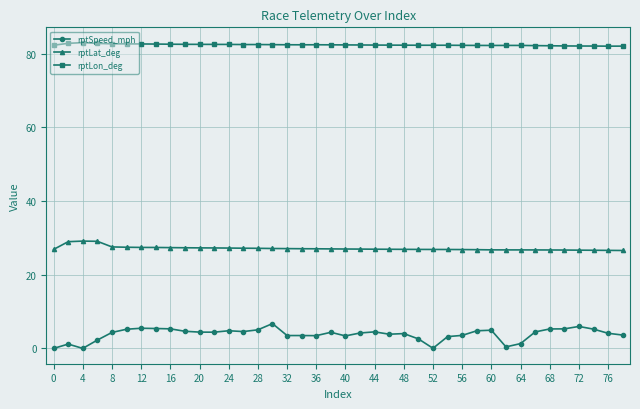

True or false: rptLat_deg has more than 0 interior local peaks.

True